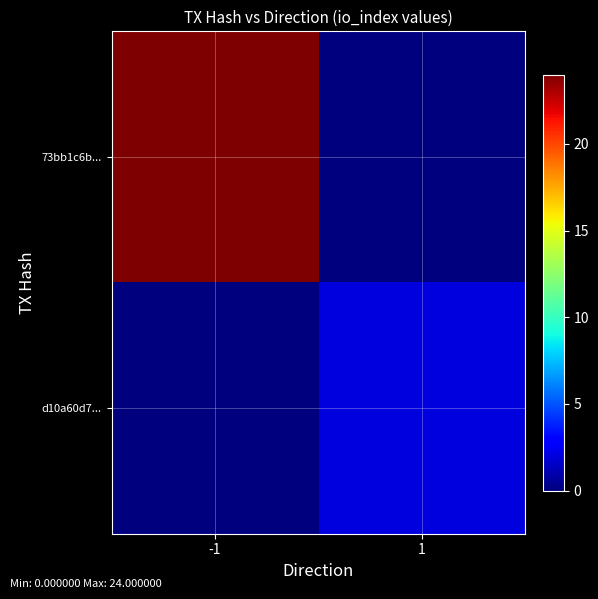

At how many categories does at least one series exceed 19?

1